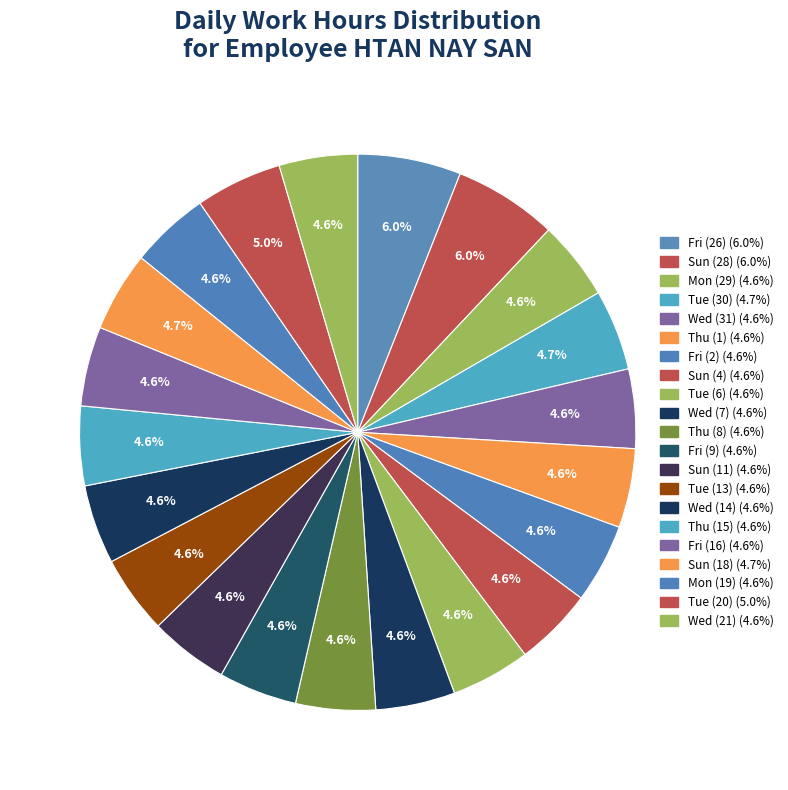

Combined, what portion of the pie is Fri (26) and Fri (2)?

10.6%